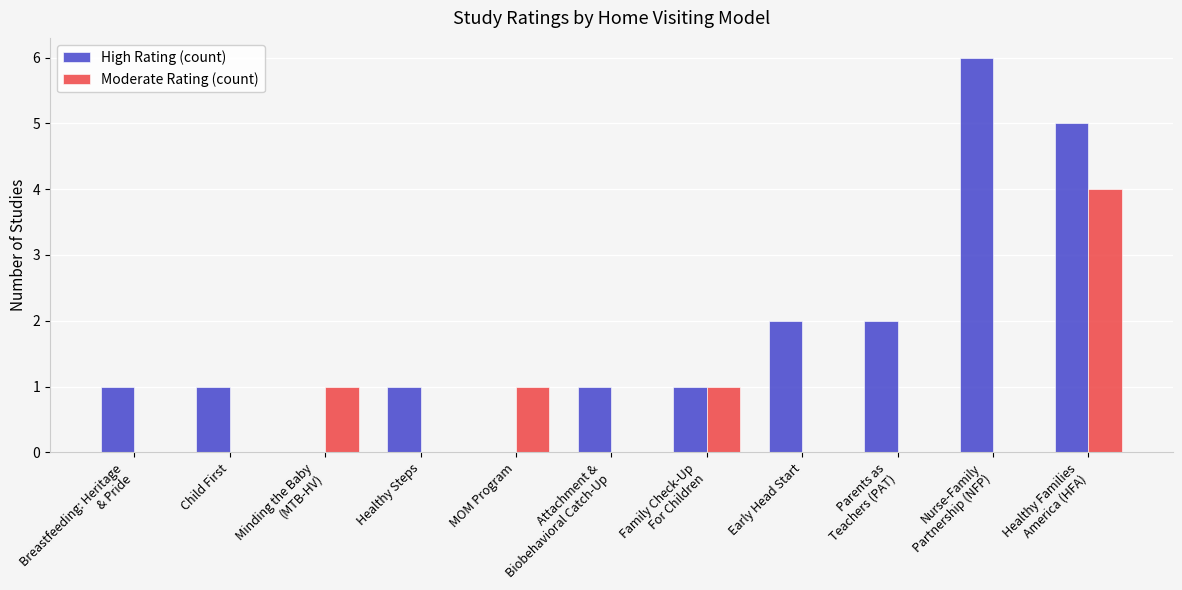

Reading left to right, extract all data points from this chart.

High Rating (count): 1	1	0	1	0	1	1	2	2	6	5
Moderate Rating (count): 0	0	1	0	1	0	1	0	0	0	4